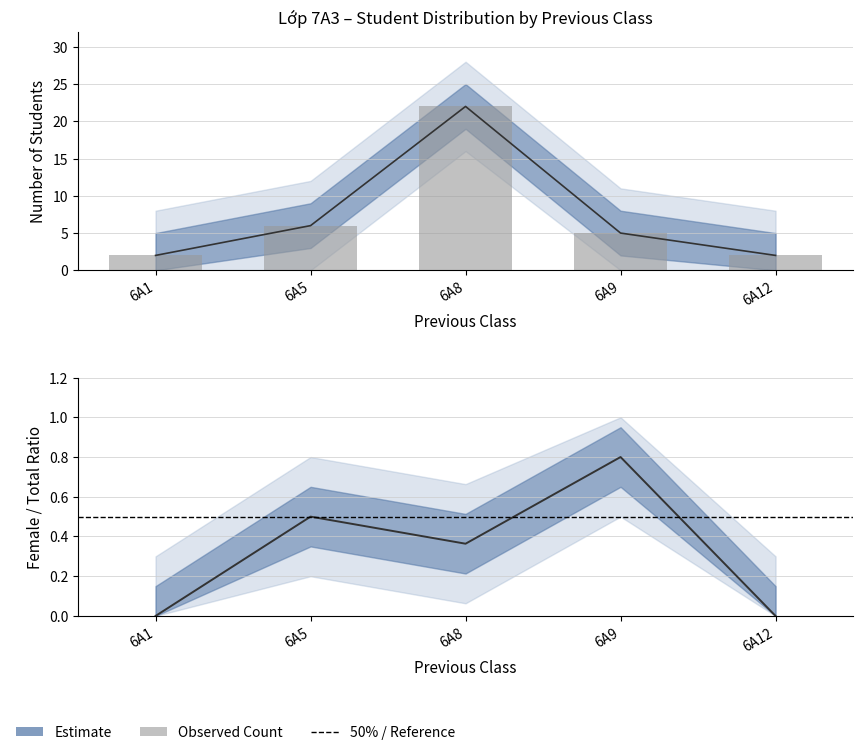

Reading right to left, what are all the values shown in this chart?

Total Students: 2	5	22	6	2
Female: 0	4	8	3	0
Male: 2	1	14	3	2